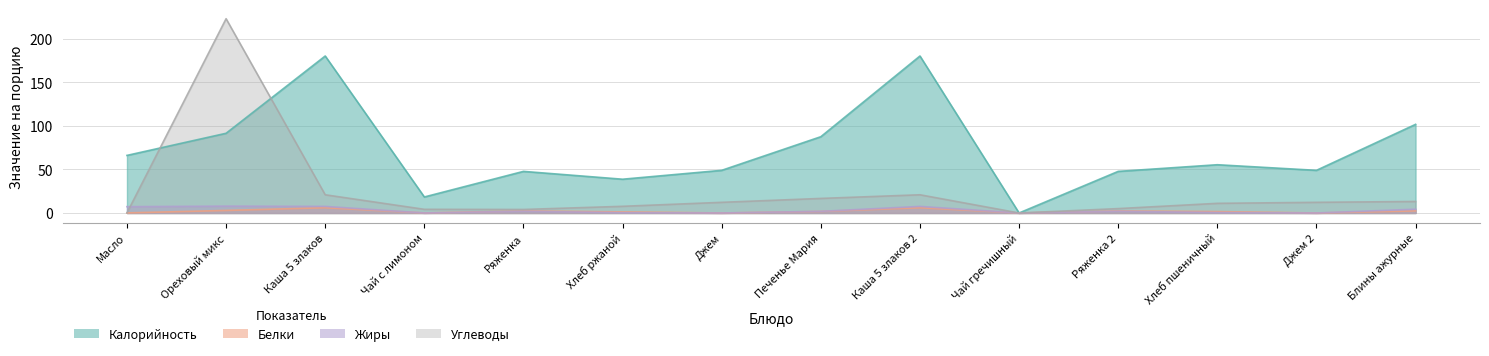

Is it true that Углеводы equals 16.7 at Печенье Мария?

True